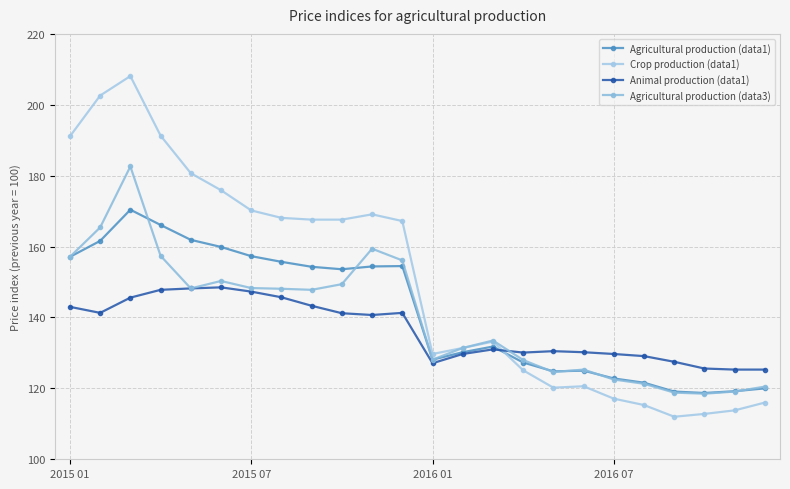

Does the chart display data point markers on the line(s)?

Yes